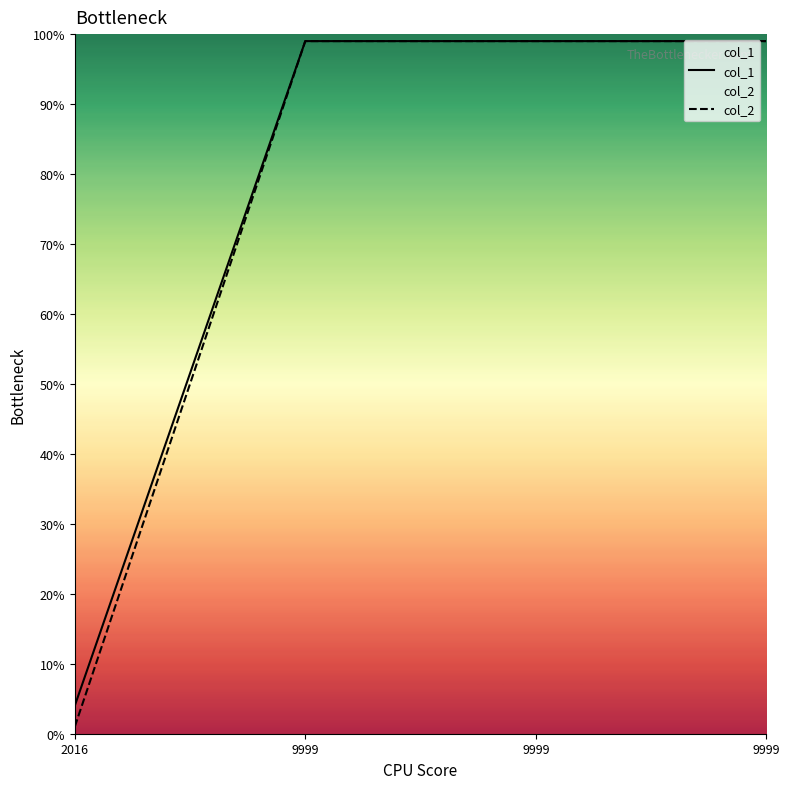

What is the sum of the col_2 values at 9999 and 9999?

198